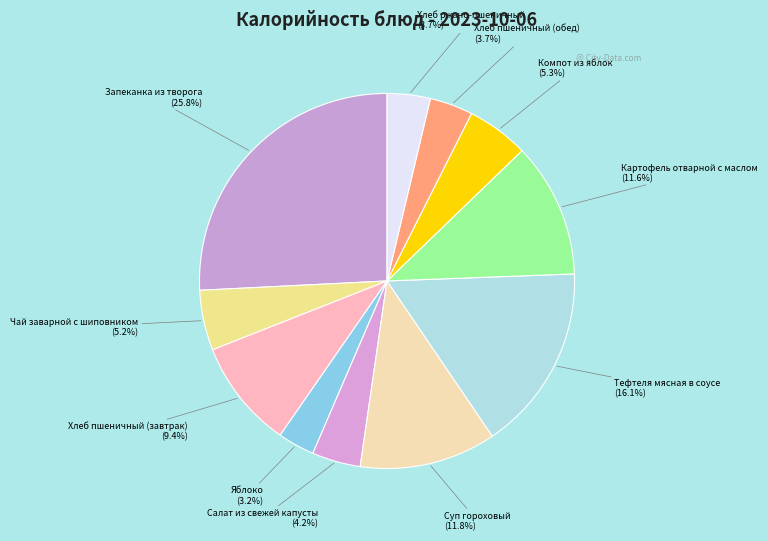

Is it true that Тефтеля мясная в соусе is 16% of the pie?

True